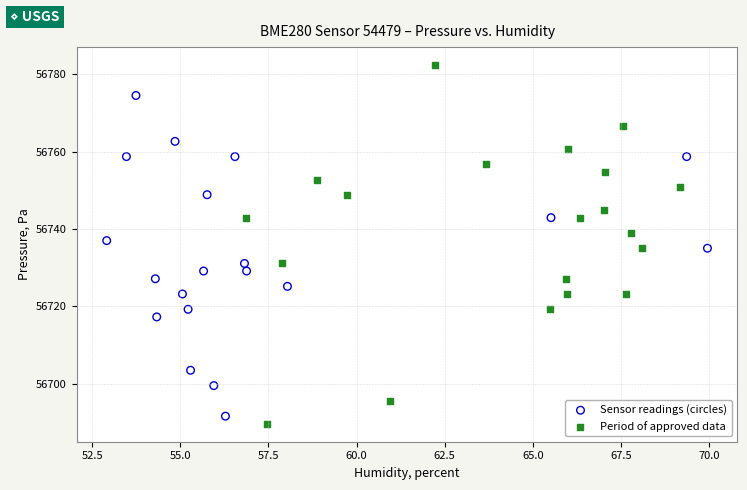

Which series reaches the maximum Y coordinate?

Period of approved data